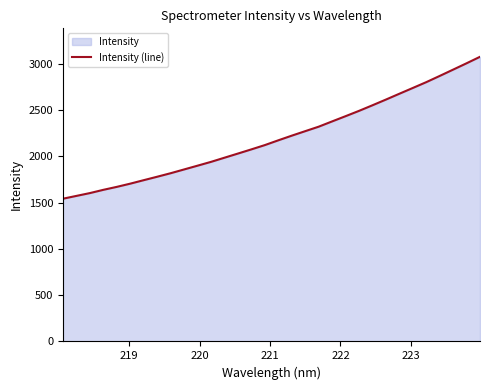

What is the smallest value displayed?

1543.1